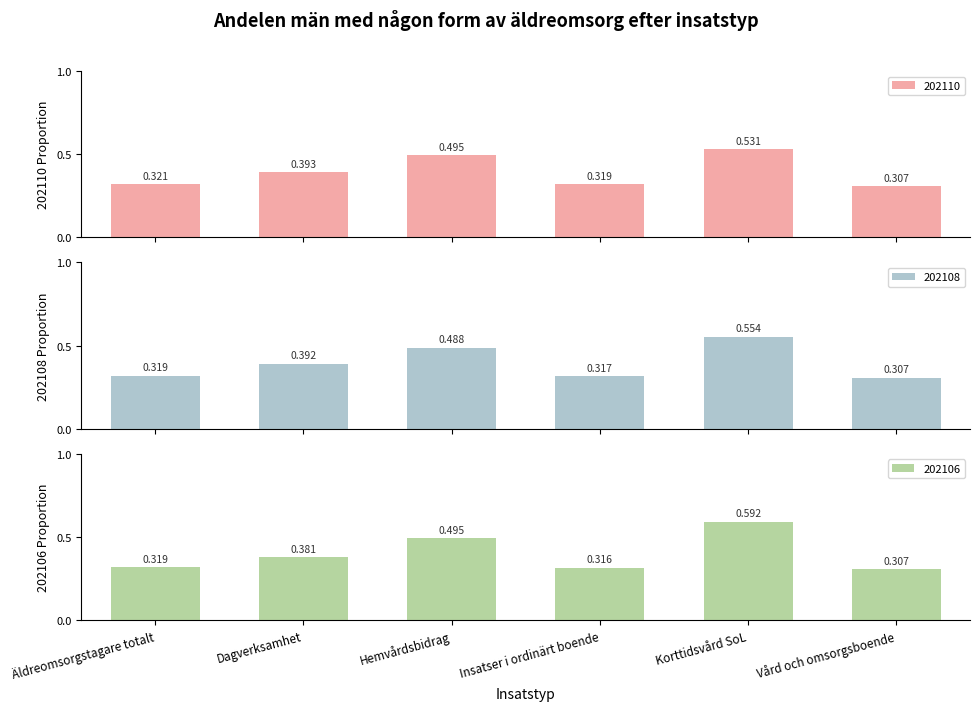

List the series in order of their peak value, lowest first.

202110, 202109, 202108